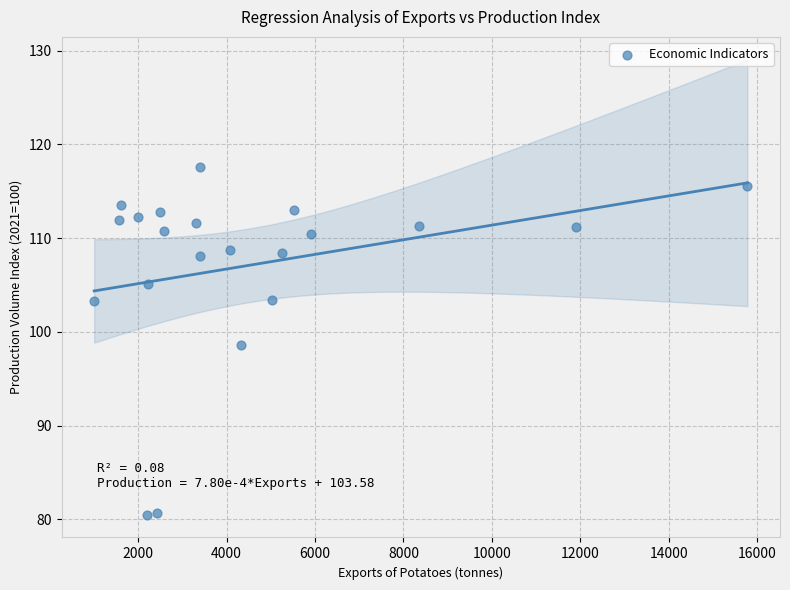

What is the range of Y values (max minus min)?

37.1